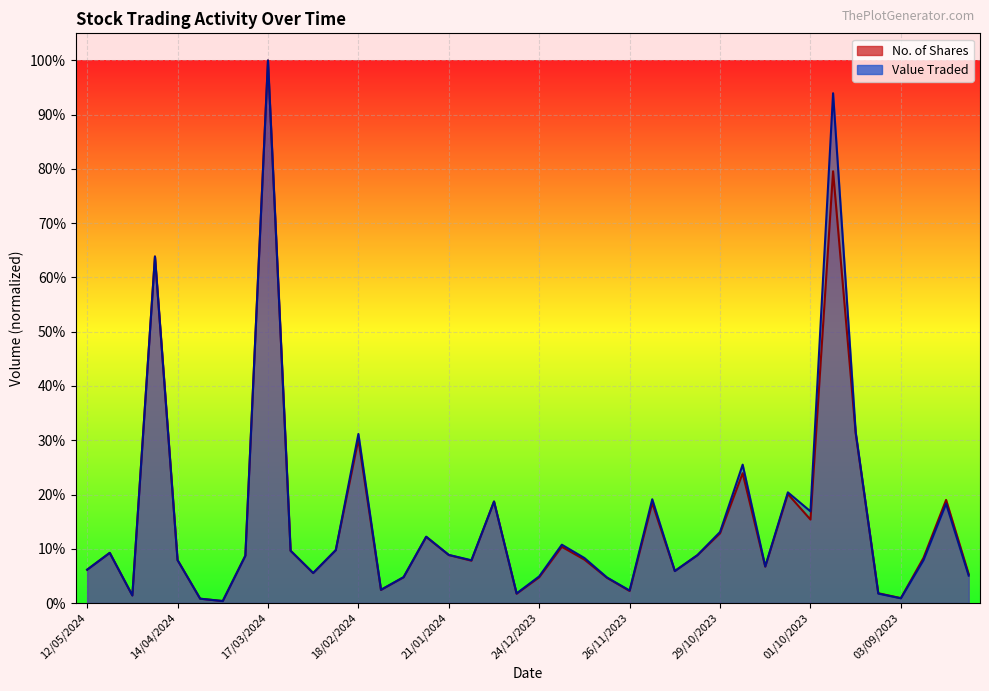

Between which two adjacent categories do No. of Shares and Value Traded first intersect?

14/04/2024 and 07/04/2024